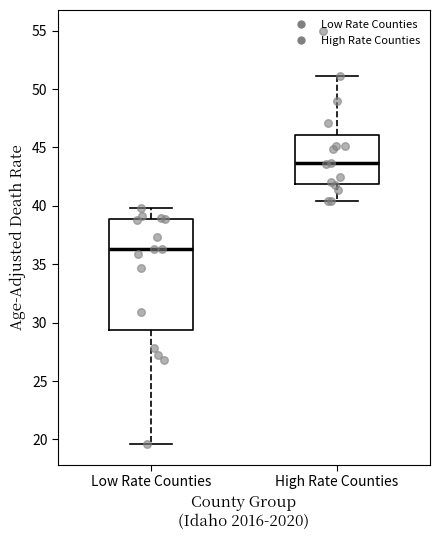

Reading left to right, transcribe this box plot: for each box, give where its median line is, the range the box spans, and where its two whiskers end, as read against the y-axis. The values are not printed on the chart, so give them approximately, as read against the axis.

Low Rate Counties: median 36.5, box 29.5 to 39.0, whiskers 19.5 to 40.0
High Rate Counties: median 43.5, box 42.0 to 46.0, whiskers 40.5 to 51.0